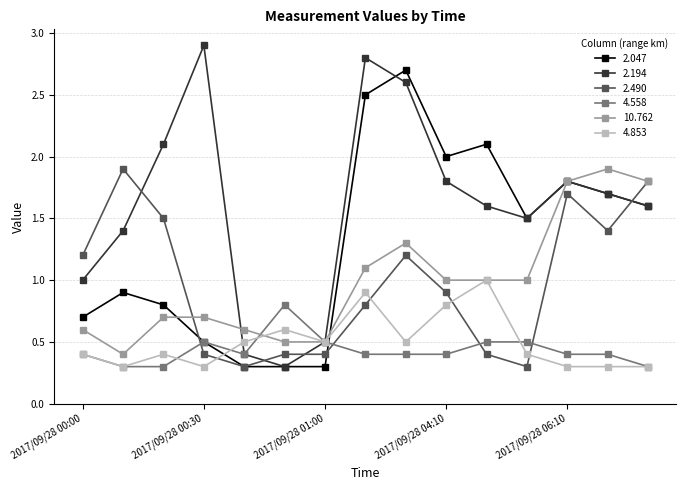

What is the lowest value of the 10.762 series?

0.4